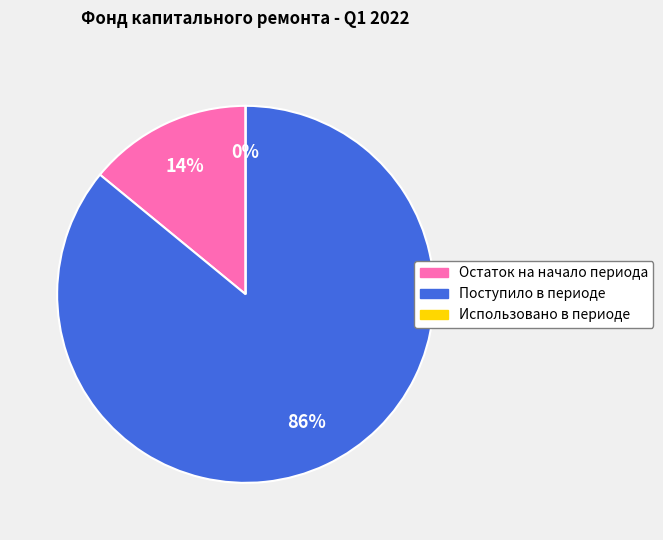

Rank the categories by value from highest to lowest.

Поступило в периоде, Остаток на начало периода, Использовано в периоде